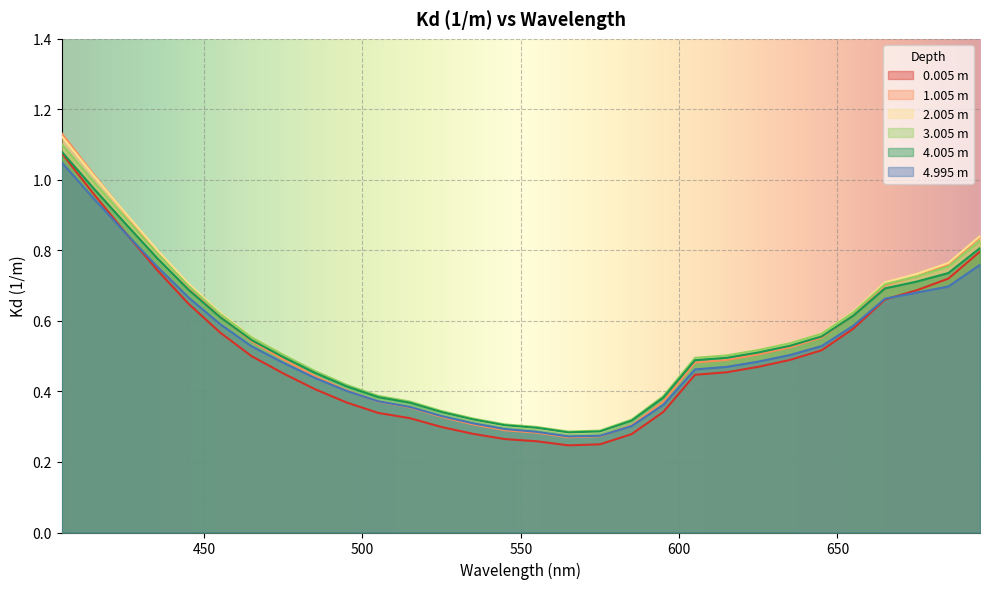

Reading right to left, list all the values displayed in this chart.

0.005 m: 695=0.8	685=0.7	675=0.7	665=0.7	655=0.6	645=0.5	635=0.5	625=0.5	615=0.5	605=0.4	595=0.3	585=0.3	575=0.3	565=0.2	555=0.3	545=0.3	535=0.3	525=0.3	515=0.3	505=0.3	495=0.4	485=0.4	475=0.5	465=0.5	455=0.6	445=0.6	435=0.7	425=0.9	415=1.0	405=1.1
1.005 m: 695=0.8	685=0.8	675=0.7	665=0.7	655=0.6	645=0.6	635=0.5	625=0.5	615=0.5	605=0.5	595=0.4	585=0.3	575=0.3	565=0.3	555=0.3	545=0.3	535=0.3	525=0.3	515=0.4	505=0.4	495=0.4	485=0.4	475=0.5	465=0.5	455=0.6	445=0.7	435=0.8	425=0.9	415=1.0	405=1.1
2.005 m: 695=0.8	685=0.8	675=0.7	665=0.7	655=0.6	645=0.6	635=0.5	625=0.5	615=0.5	605=0.5	595=0.4	585=0.3	575=0.3	565=0.3	555=0.3	545=0.3	535=0.3	525=0.3	515=0.4	505=0.4	495=0.4	485=0.5	475=0.5	465=0.6	455=0.6	445=0.7	435=0.8	425=0.9	415=1.0	405=1.1
3.005 m: 695=0.8	685=0.8	675=0.7	665=0.7	655=0.6	645=0.6	635=0.5	625=0.5	615=0.5	605=0.5	595=0.4	585=0.3	575=0.3	565=0.3	555=0.3	545=0.3	535=0.3	525=0.3	515=0.4	505=0.4	495=0.4	485=0.5	475=0.5	465=0.6	455=0.6	445=0.7	435=0.8	425=0.9	415=1.0	405=1.1
4.005 m: 695=0.8	685=0.7	675=0.7	665=0.7	655=0.6	645=0.6	635=0.5	625=0.5	615=0.5	605=0.5	595=0.4	585=0.3	575=0.3	565=0.3	555=0.3	545=0.3	535=0.3	525=0.3	515=0.4	505=0.4	495=0.4	485=0.5	475=0.5	465=0.5	455=0.6	445=0.7	435=0.8	425=0.9	415=1.0	405=1.1
4.995 m: 695=0.8	685=0.7	675=0.7	665=0.7	655=0.6	645=0.5	635=0.5	625=0.5	615=0.5	605=0.5	595=0.4	585=0.3	575=0.3	565=0.3	555=0.3	545=0.3	535=0.3	525=0.3	515=0.4	505=0.4	495=0.4	485=0.4	475=0.5	465=0.5	455=0.6	445=0.7	435=0.8	425=0.9	415=0.9	405=1.0